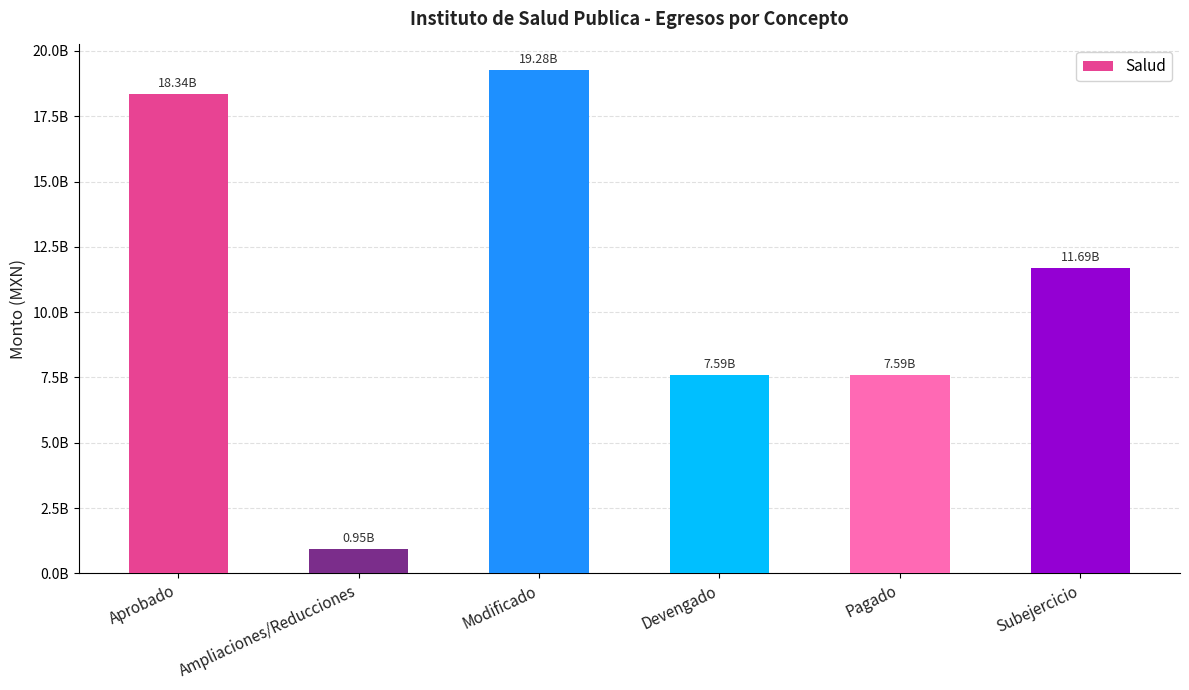

What is the difference between the values at Modificado and Subejercicio?

7592437746.5